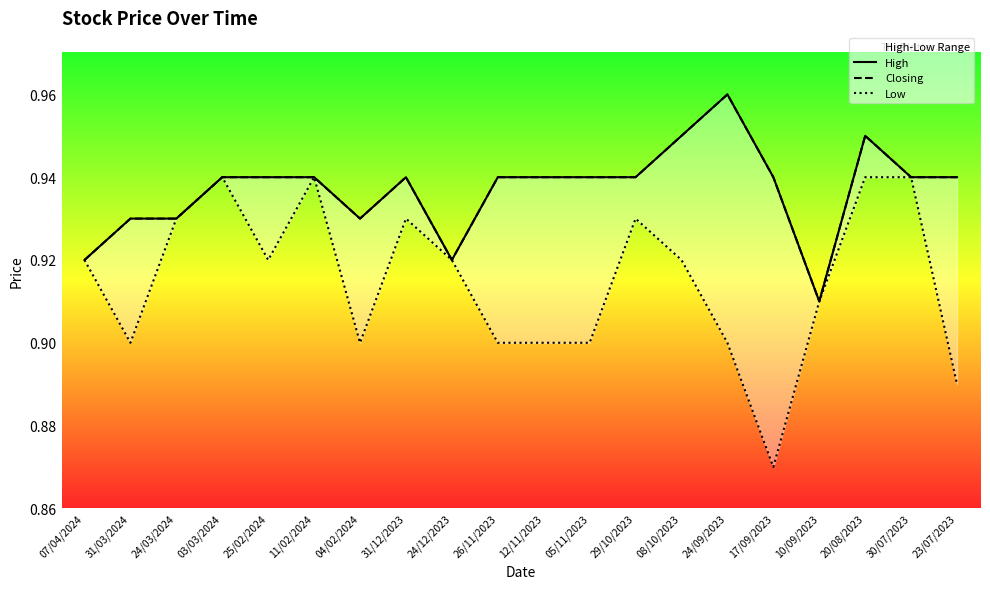

List the labels in order of High value, largest first.

24/09/2023, 08/10/2023, 20/08/2023, 03/03/2024, 25/02/2024, 11/02/2024, 31/12/2023, 26/11/2023, 12/11/2023, 05/11/2023, 29/10/2023, 17/09/2023, 30/07/2023, 23/07/2023, 31/03/2024, 24/03/2024, 04/02/2024, 07/04/2024, 24/12/2023, 10/09/2023